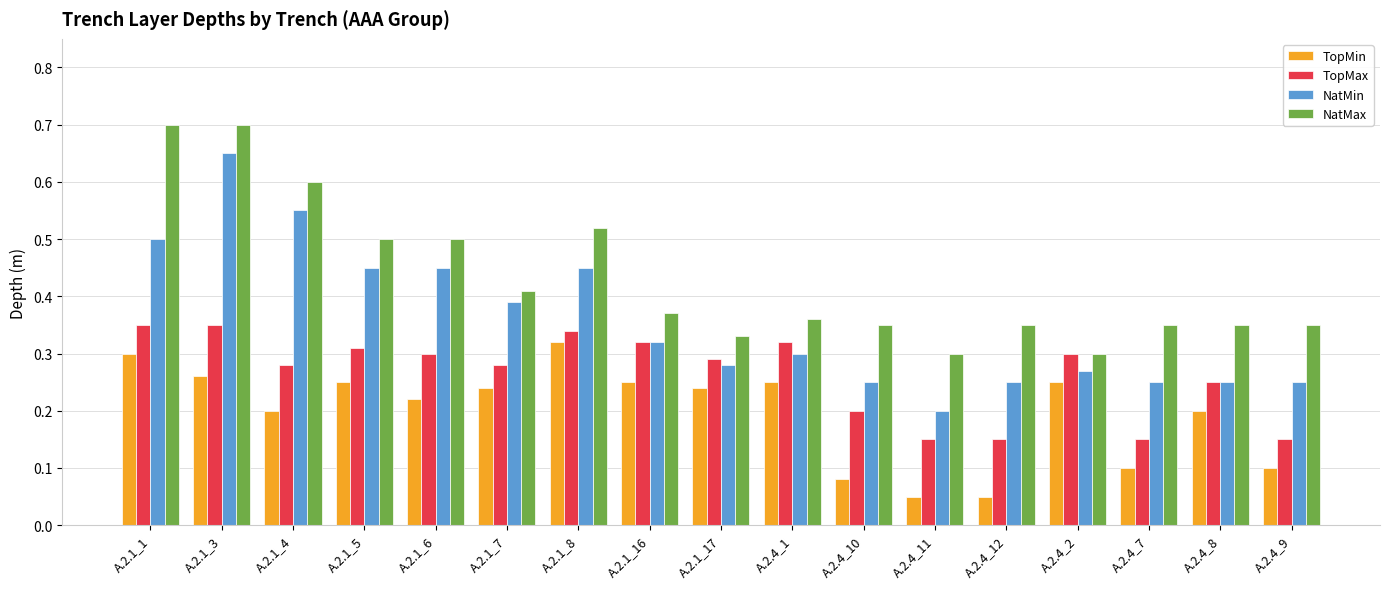

What are all the series names shown in the legend?

TopMin, TopMax, NatMin, NatMax